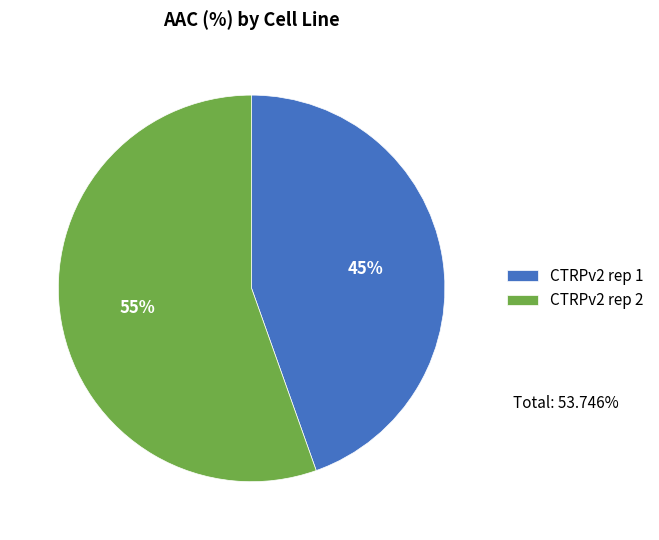

Approximately how many times larger is the value at CTRPv2 rep 2 compared to CTRPv2 rep 1?

1.2